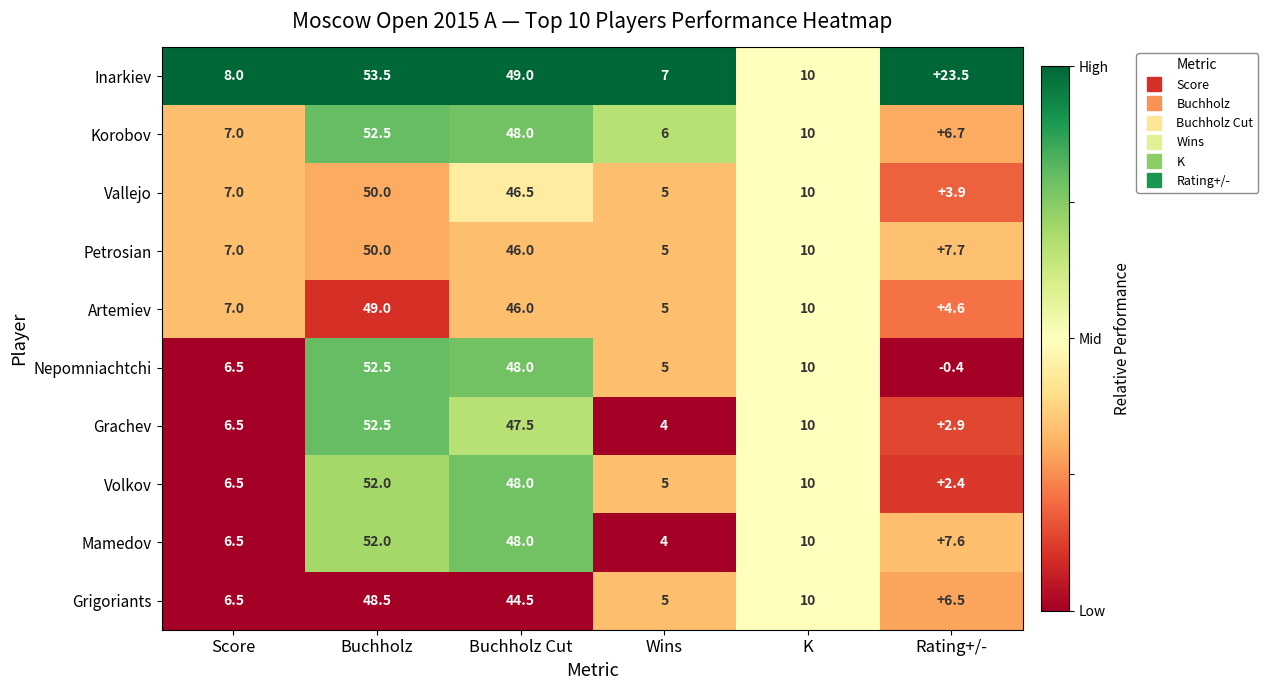

Which category has the lowest value in the Vallejo series?

Rating+/-